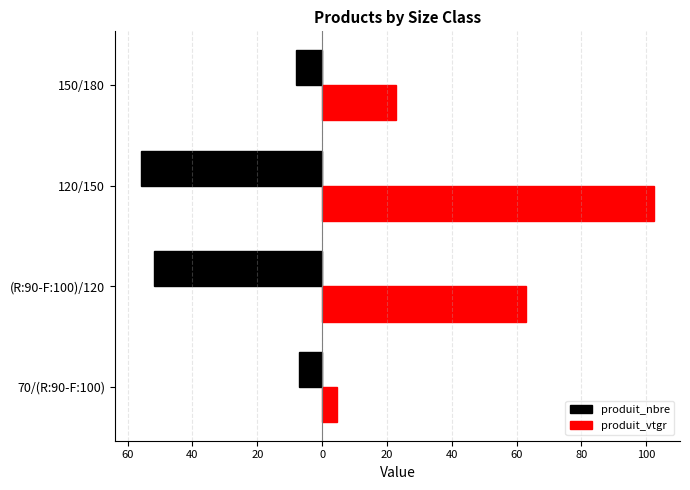

What are all the series names shown in the legend?

produit_nbre, produit_vtgr